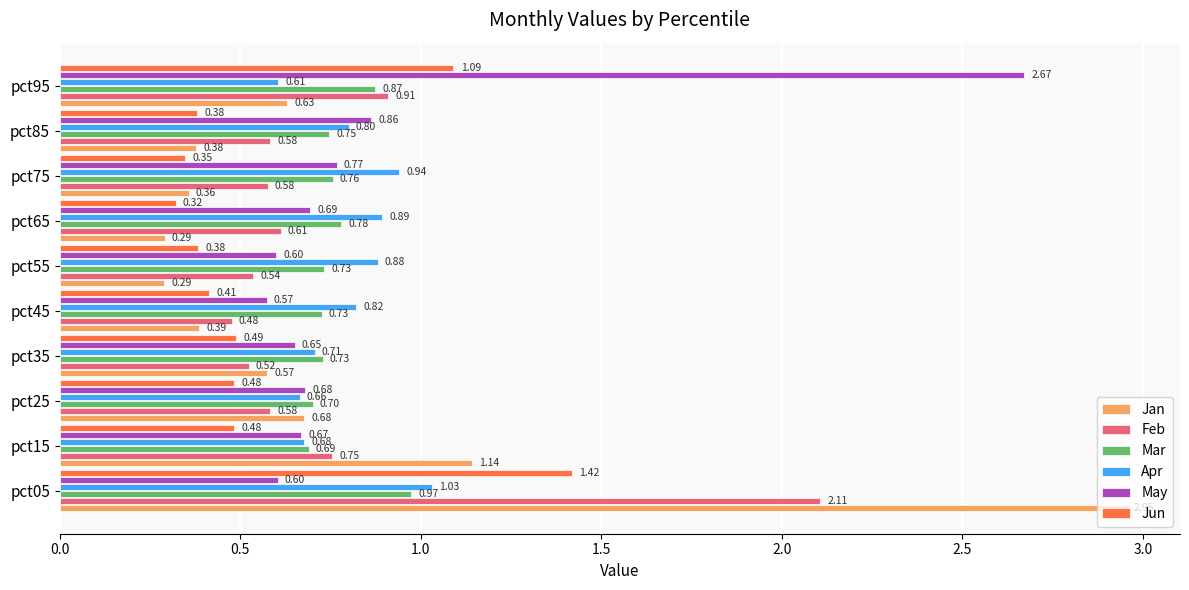

At how many categories does at least one series exceed 0?

10